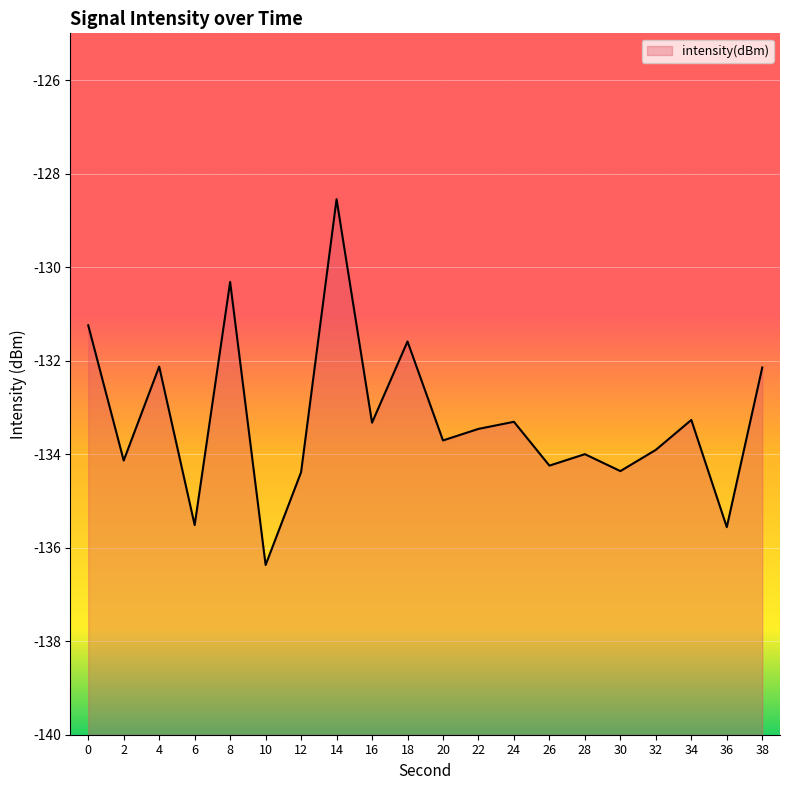

At which label is the value closest to -132?

4